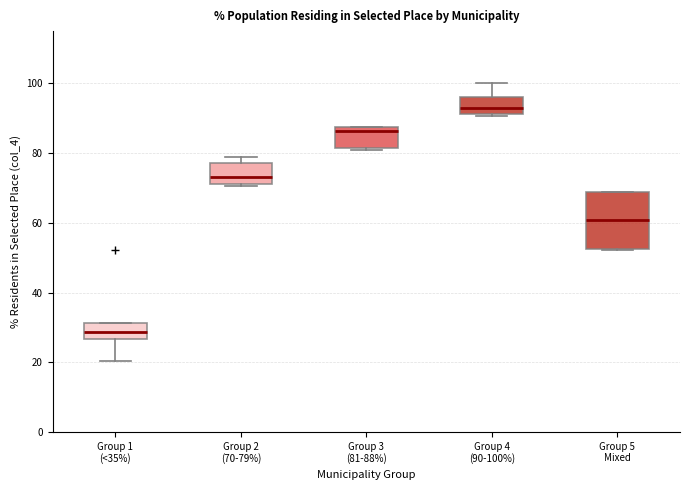

Where is the lower edge of the box for Group 5 Mixed on the y-axis? The values are not printed on the chart, so give them approximately, as read against the axis.

52